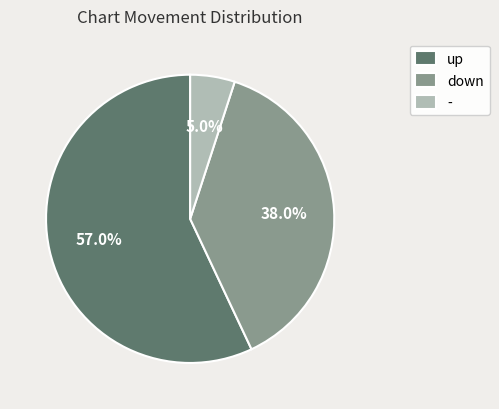

To the nearest percent, what is the difference between the - and up slice percentages?

52%